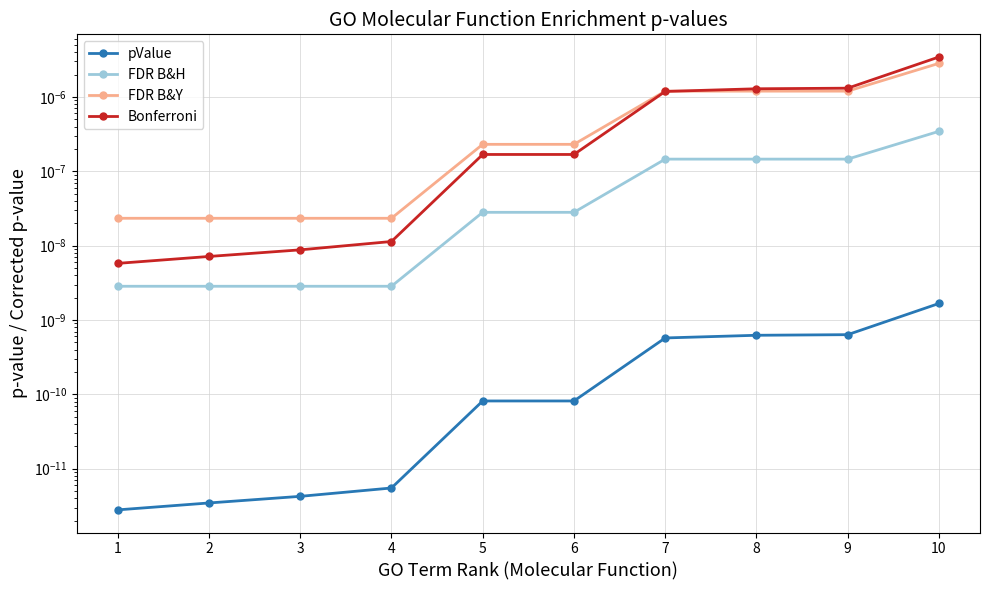

Which series has the largest range (max minus min)?

Bonferroni